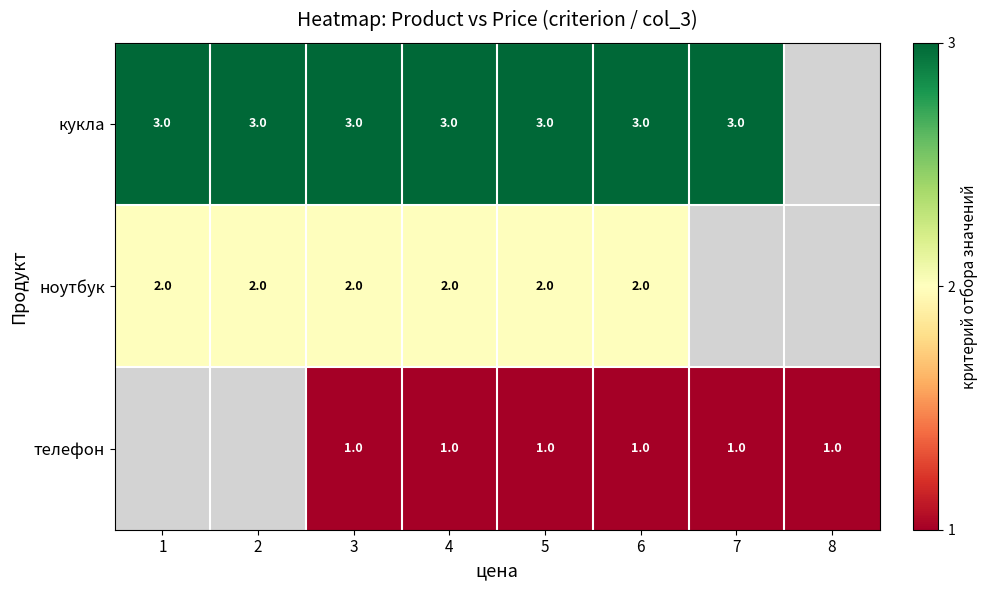

At 6, list the series in order from largest to smallest.

кукла, ноутбук, телефон